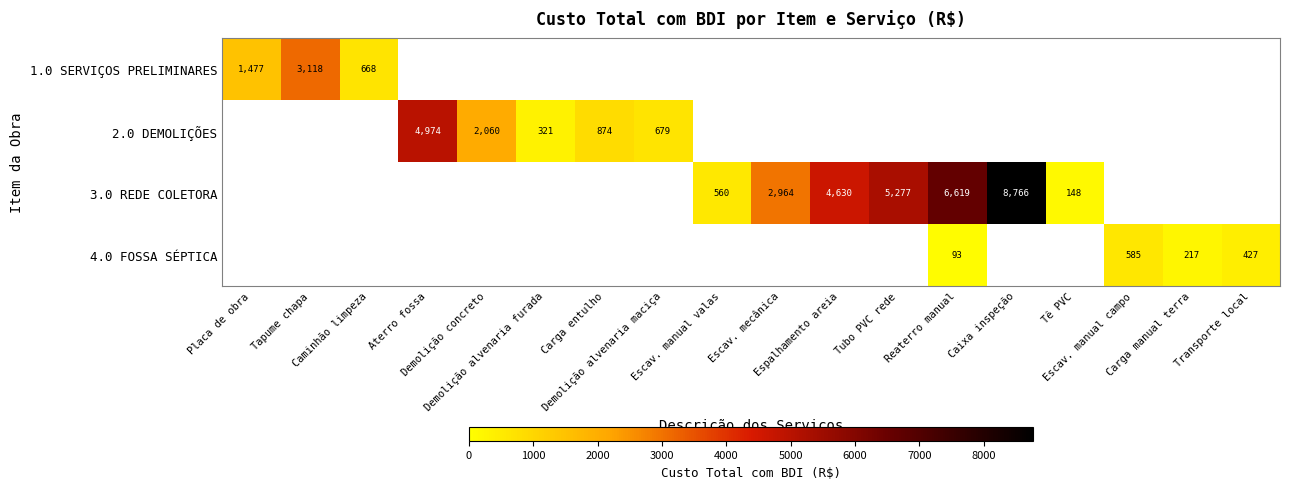

Which category has the lowest value across all series?

Reaterro manual